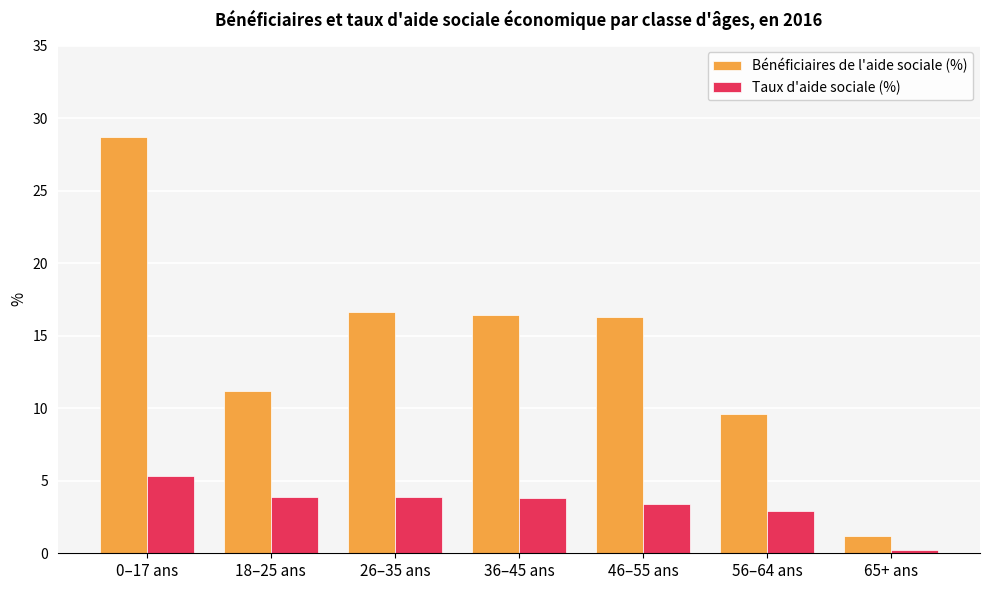

Which series has the largest total across all categories?

Bénéficiaires de l'aide sociale (%)